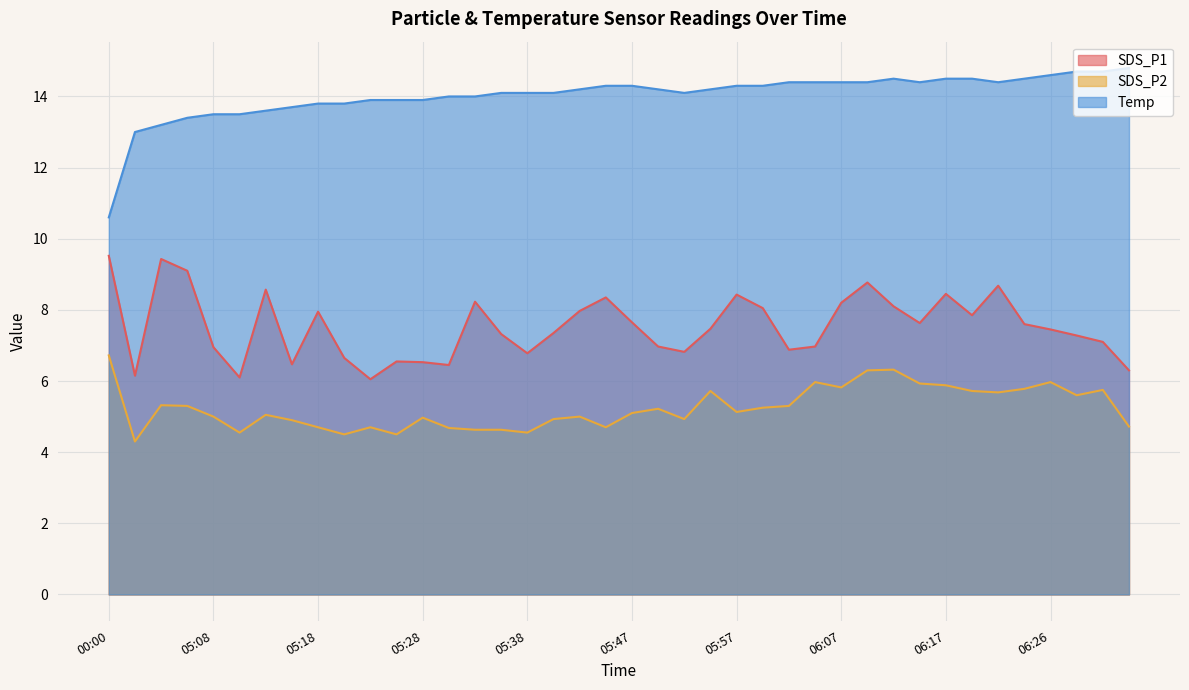

True or false: SDS_P1 and Temp cross at least once.

False